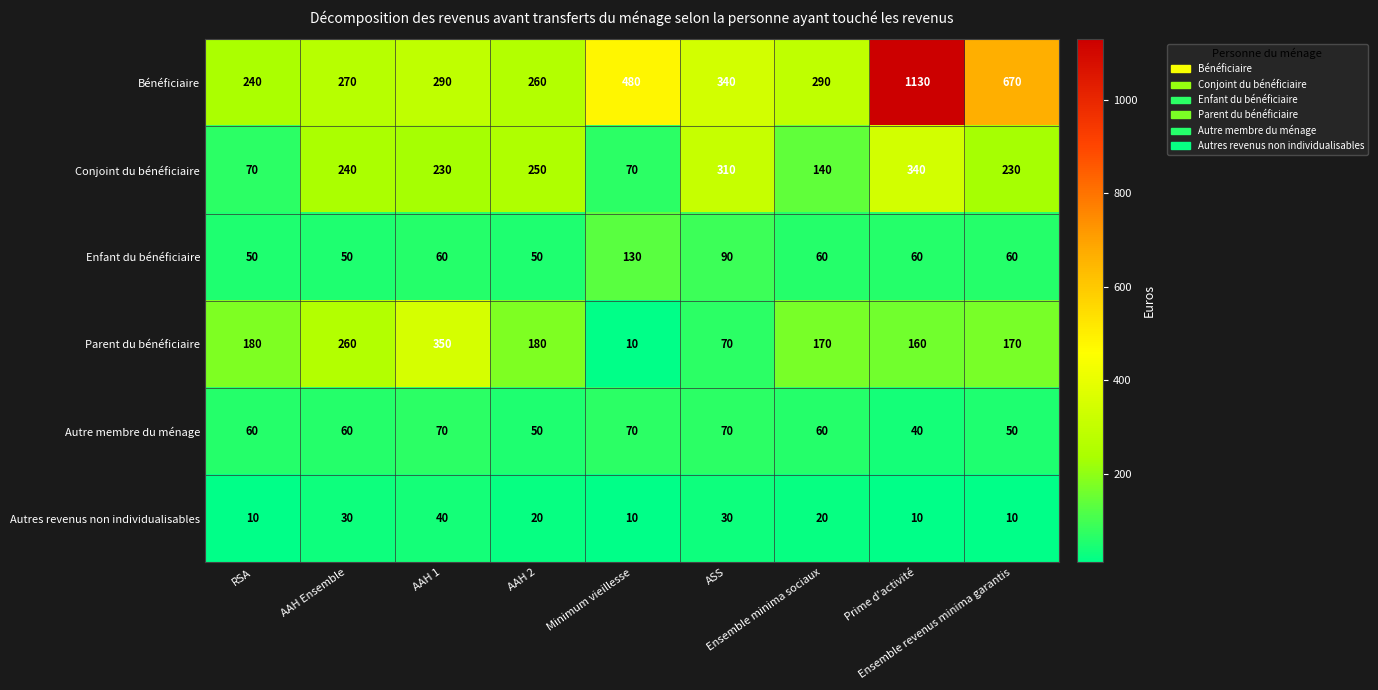

How many Autres revenus non individualisables values are between 10 and 30?

8